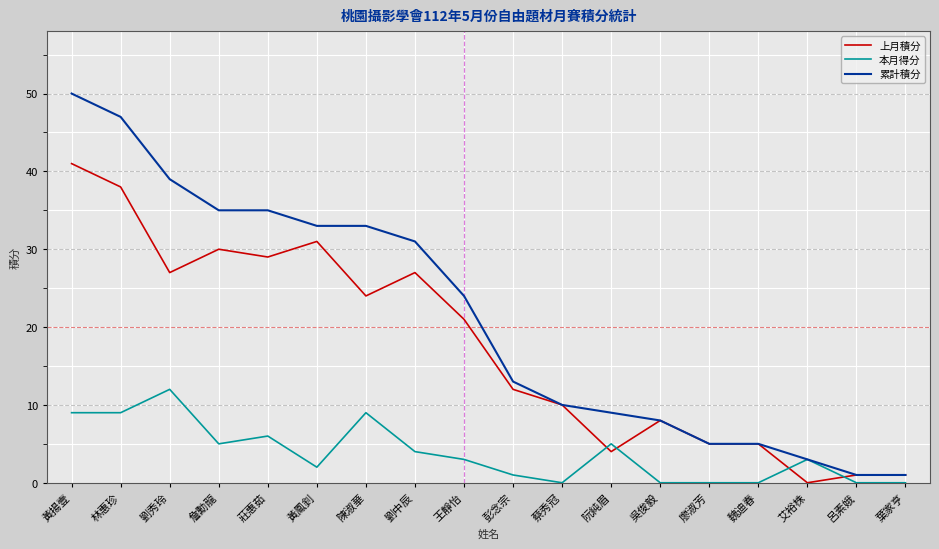

Does the chart display data point markers on the line(s)?

No